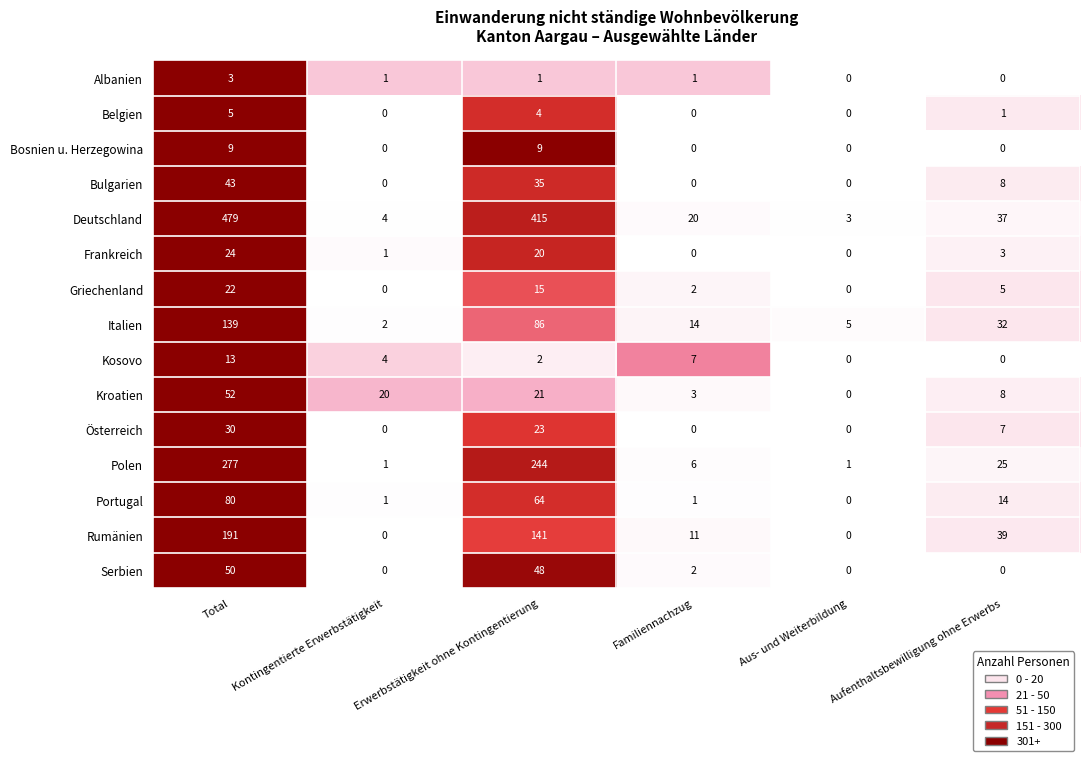

What is the total value across all series at Kontingentierte Erwerbstätigkeit?

34